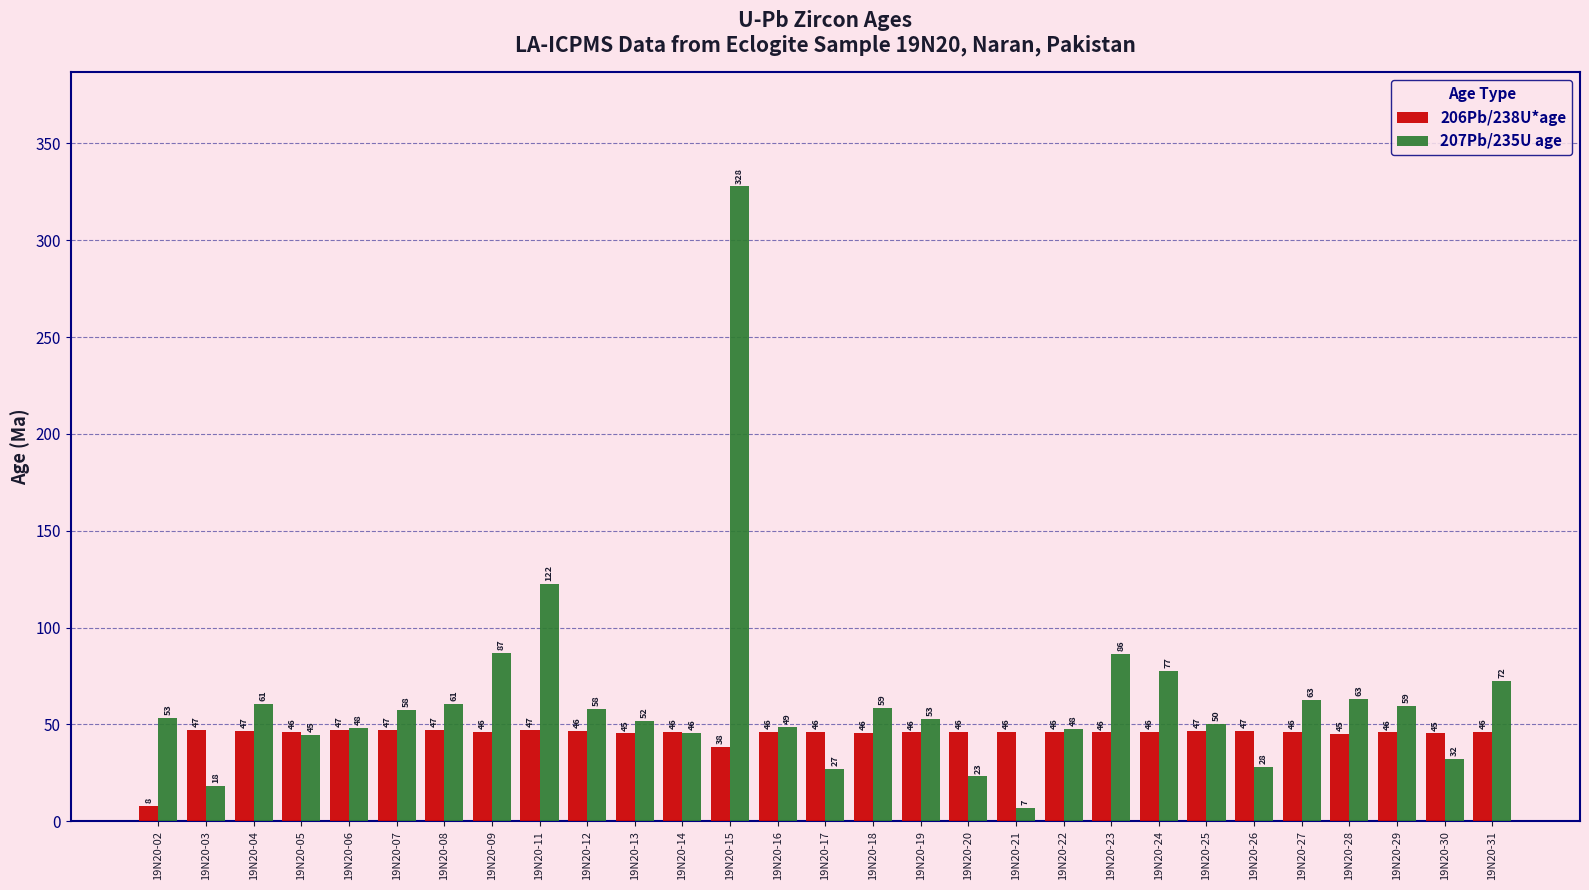

How many data points in 206Pb/238U*age are less than 46?

10